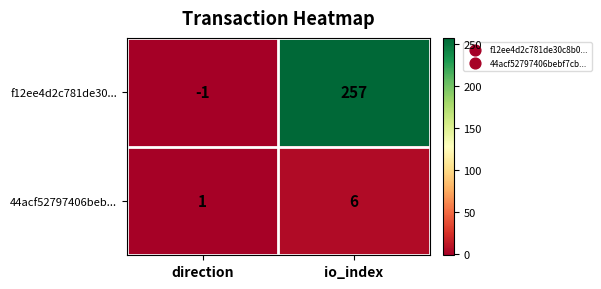

Where is f12ee4d2c781de30... nearest to the value 128?

direction